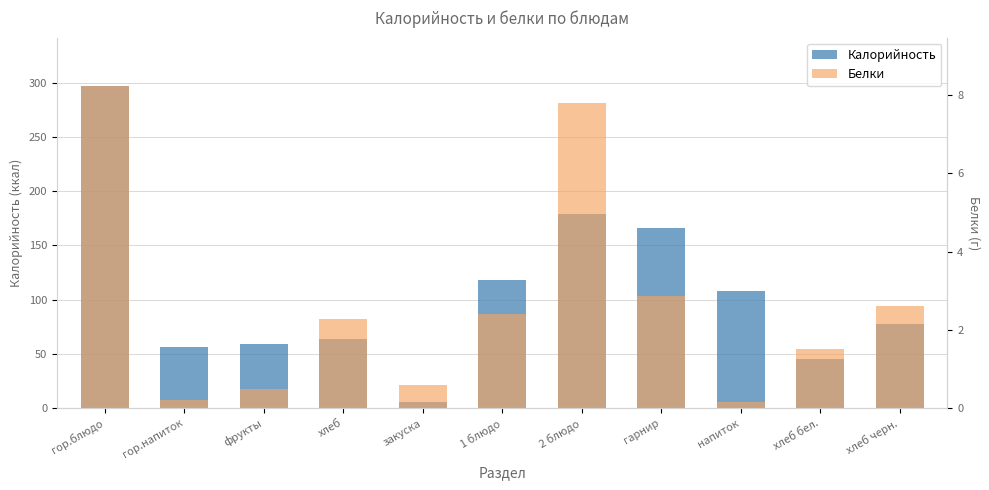

At which label is Калорийность closest to 151?

гарнир